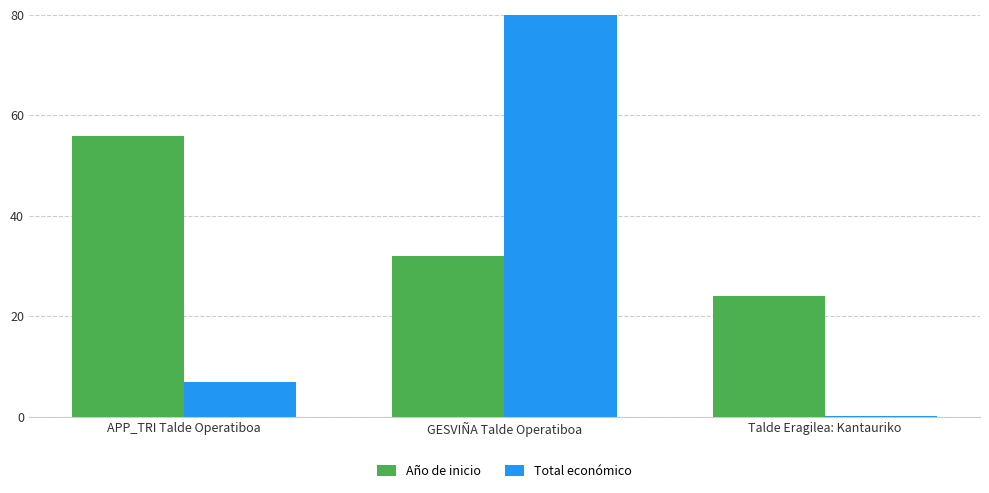

At which label does Año de inicio reach its peak?

APP_TRI Talde Operatiboa